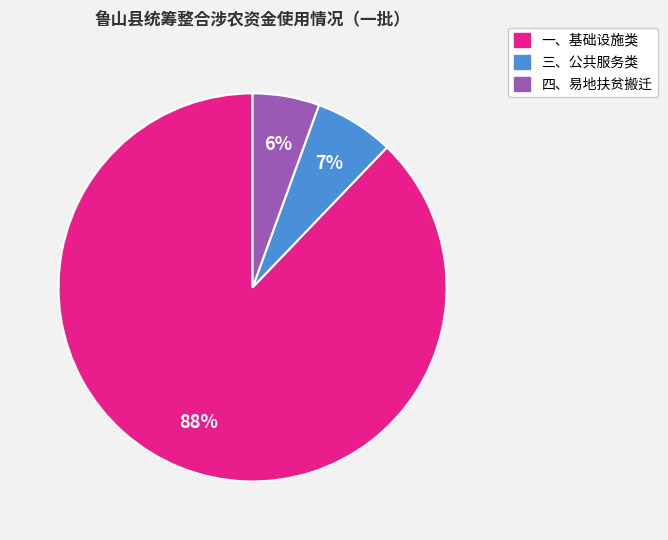

To the nearest percent, what percentage of the pie is 四、易地扶贫搬迁?

6%